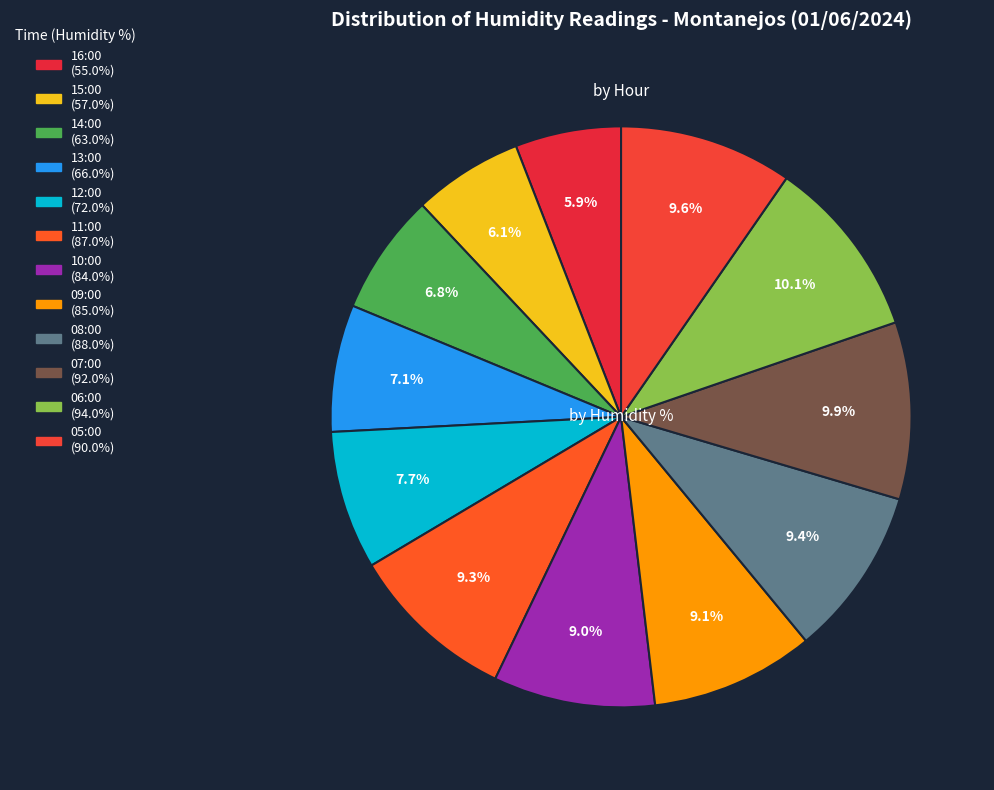

Which slice is the smallest?

16:00